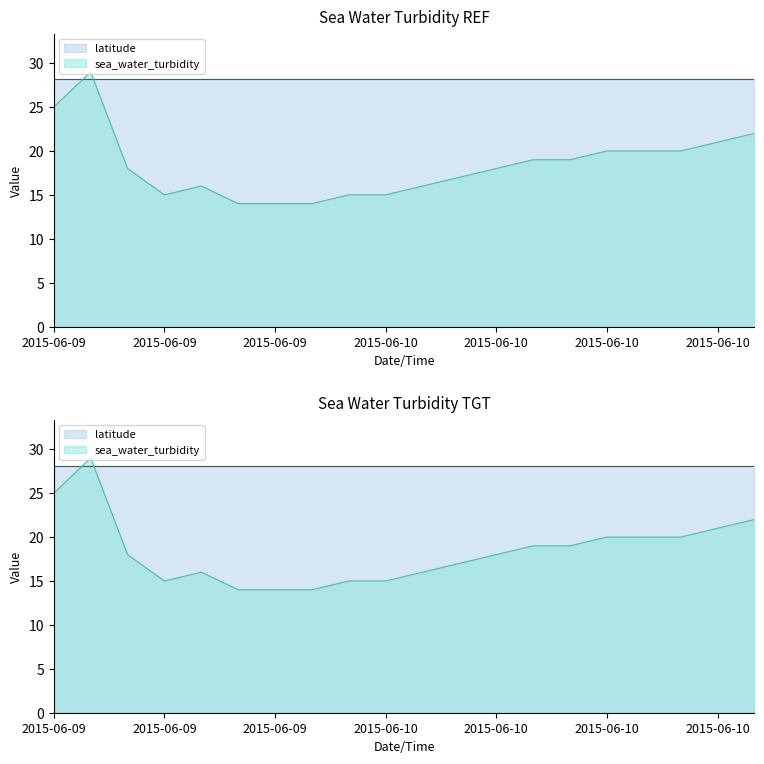

Reading left to right, list all the values displayed in this chart.

25	29	18	15	16	14	14	14	15	15	16	17	18	19	19	20	20	20	21	22